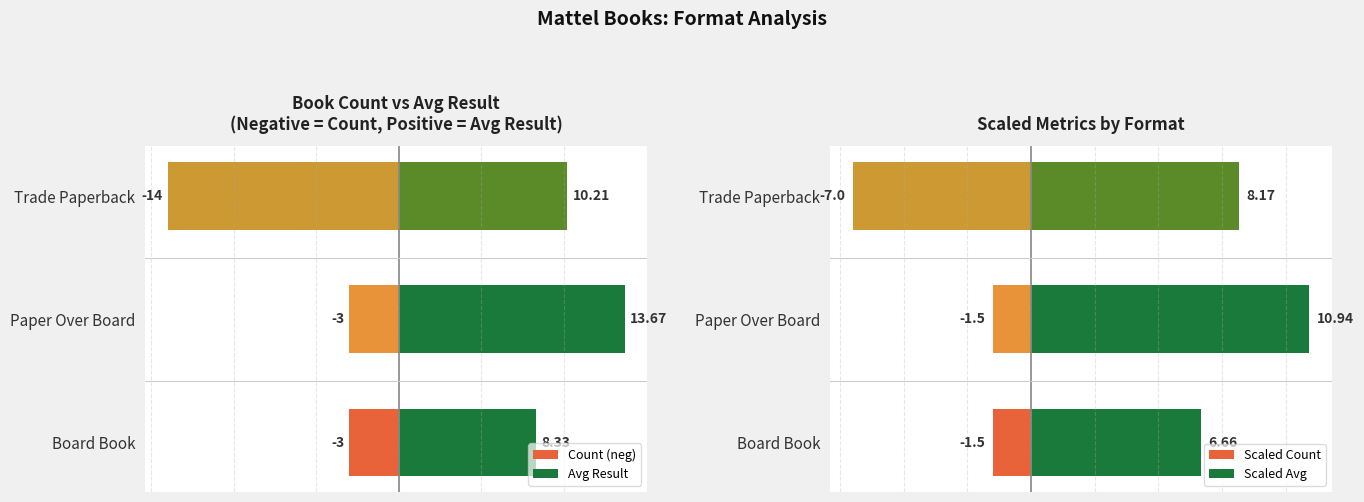

The Scaled Count series shows -1.5 at Board Book. True or false?

True